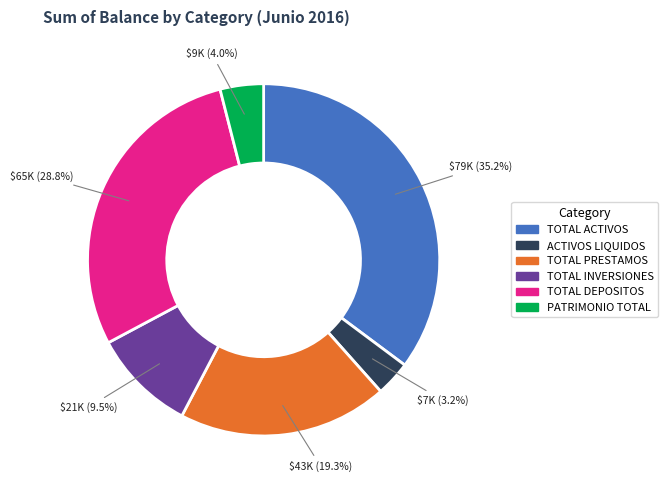

True or false: PATRIMONIO TOTAL accounts for 4% of the total.

True